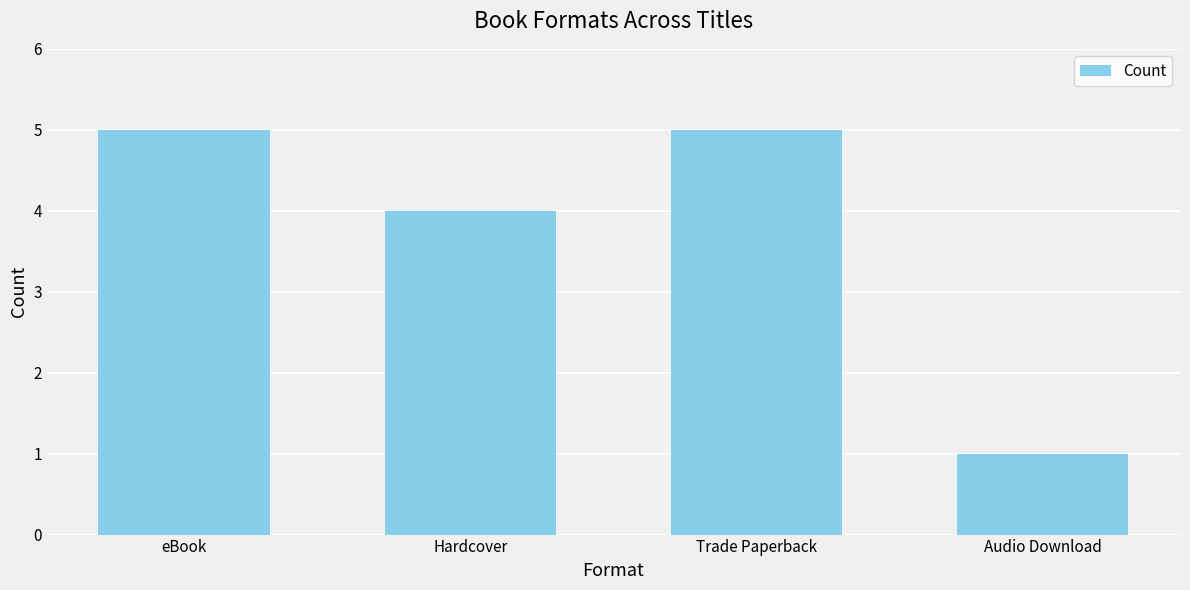

What is the maximum value shown in the chart?

5